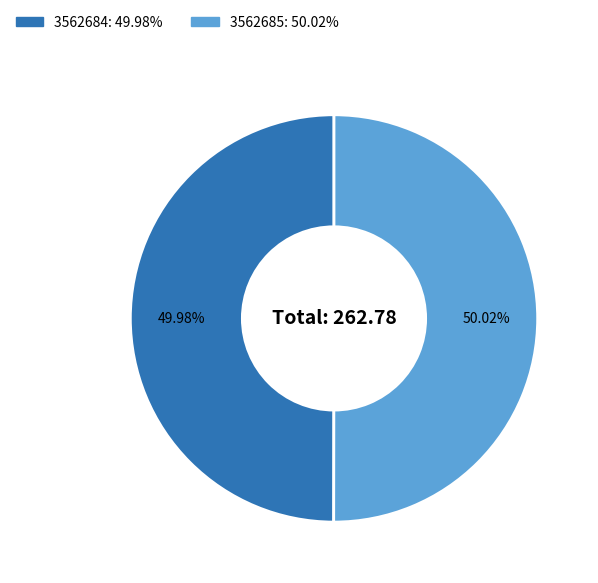

What is the ratio of the value at 3562685 to the value at 3562684?

1.0